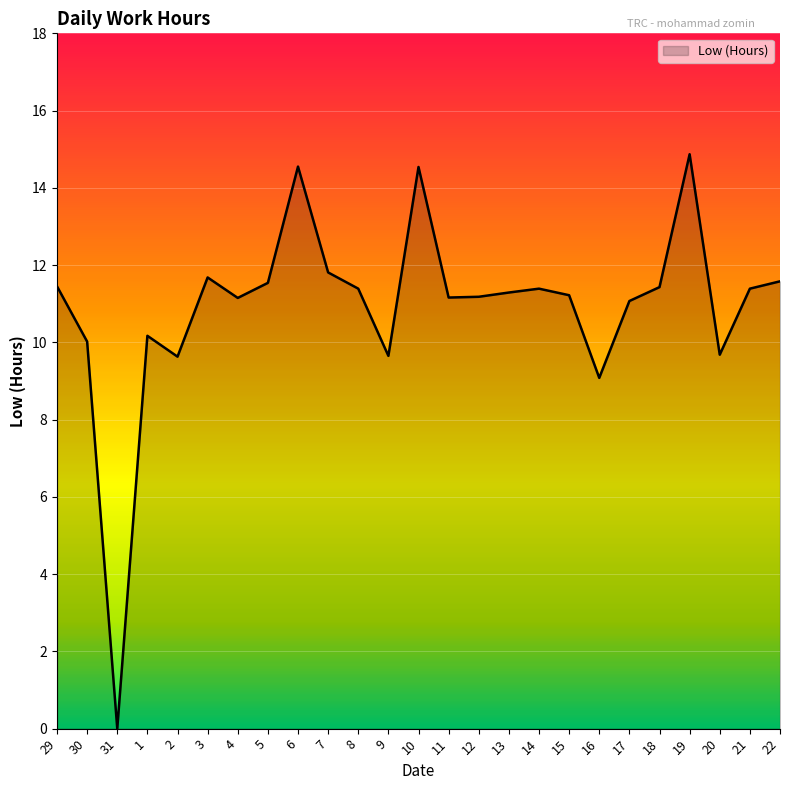

What position from the left is 17?

20